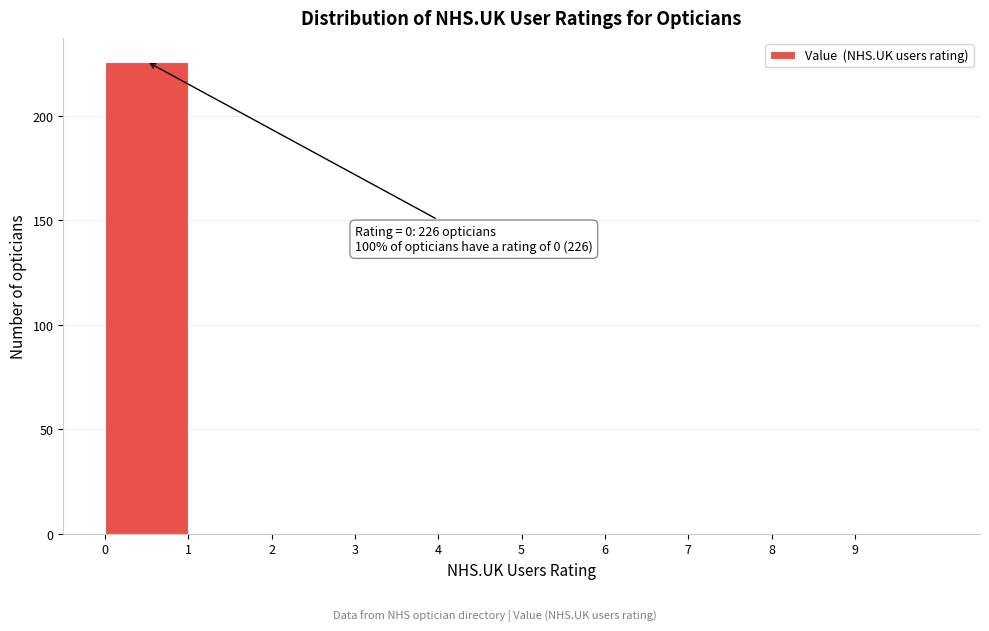

Over which range of the x-axis is the bar tallest?

0 to 1